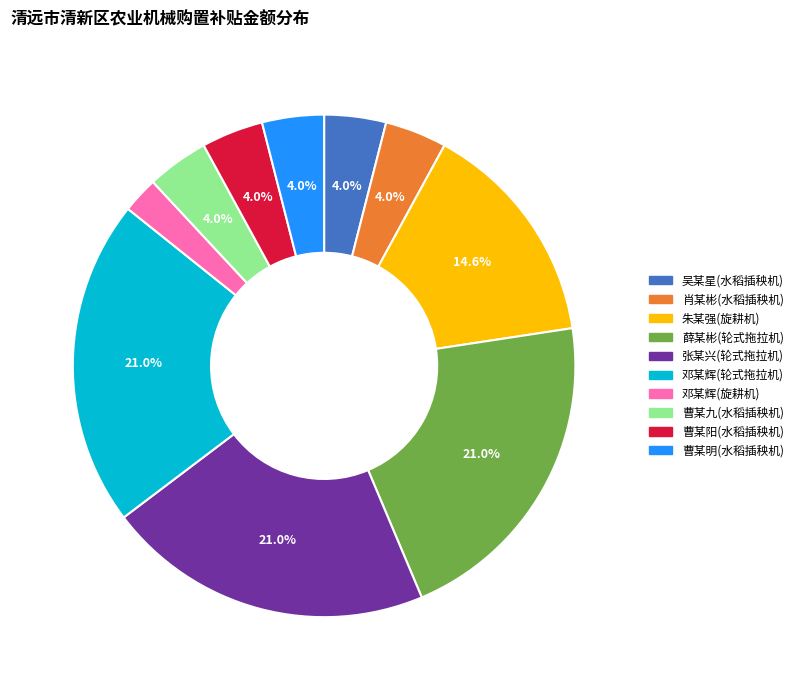

How many segments does this pie chart have?

10